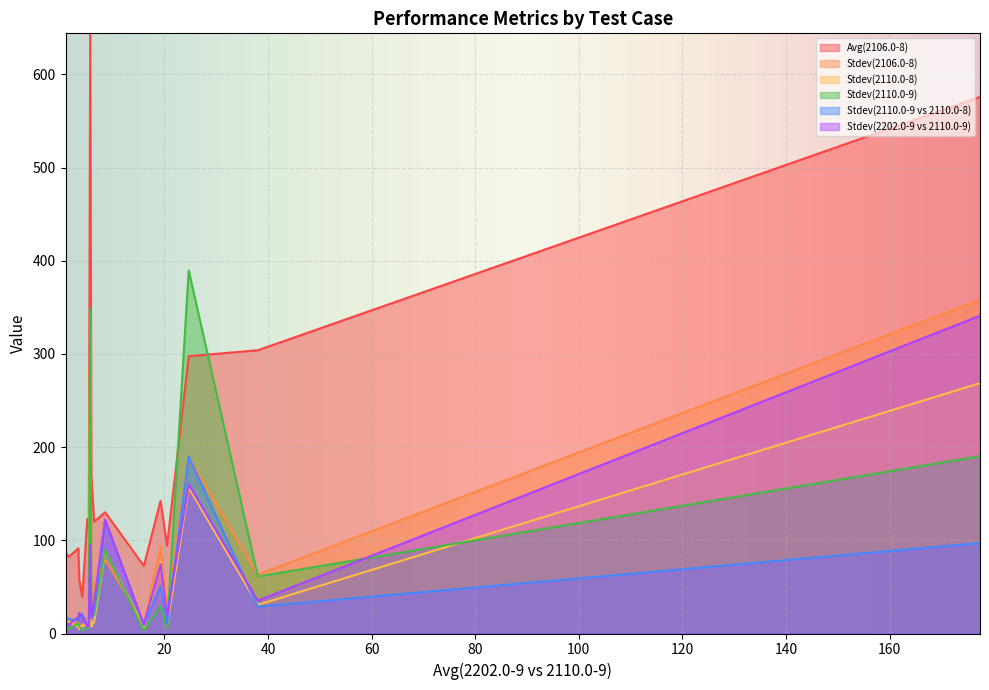

Which series has the largest total across all categories?

Avg(2106.0-8)